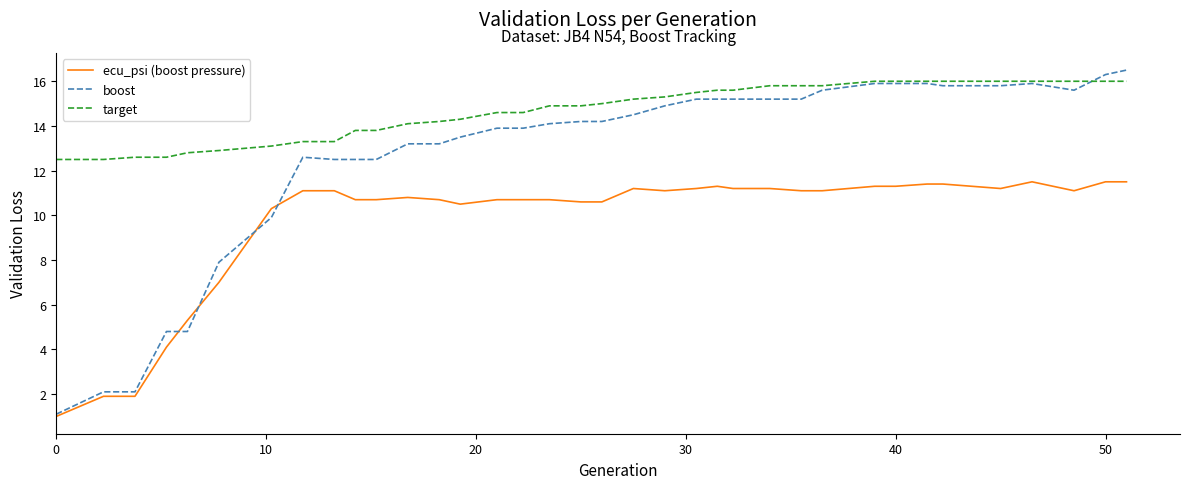

Which series has the largest range (max minus min)?

boost